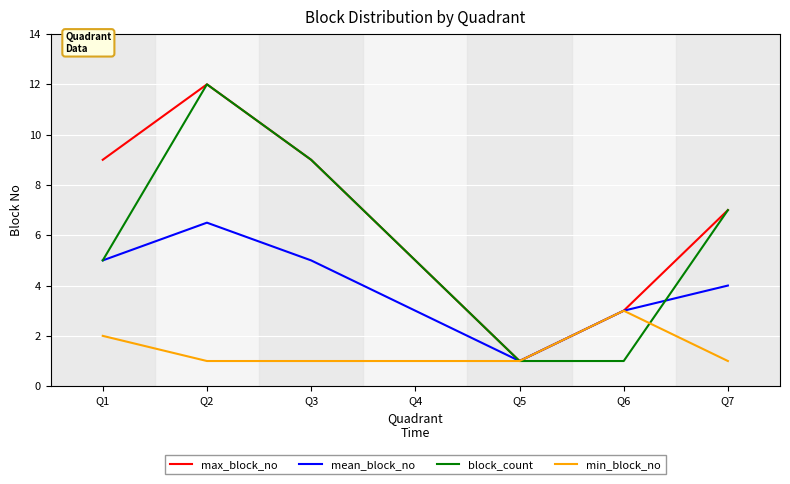

Which series changed the most between Q1 and Q5?

max_block_no